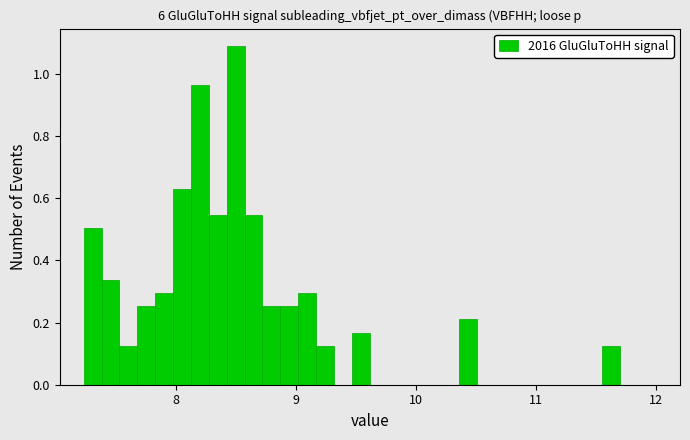

Read against the x-axis, roughly where is the centre of the tallest bar?

8.5